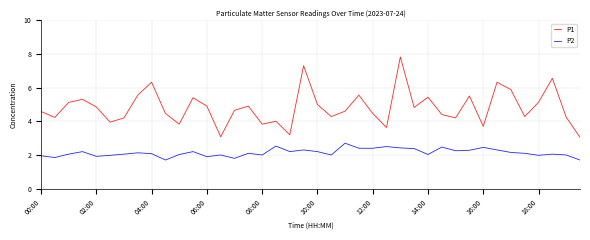

List the series in order of their peak value, highest first.

P1, P2